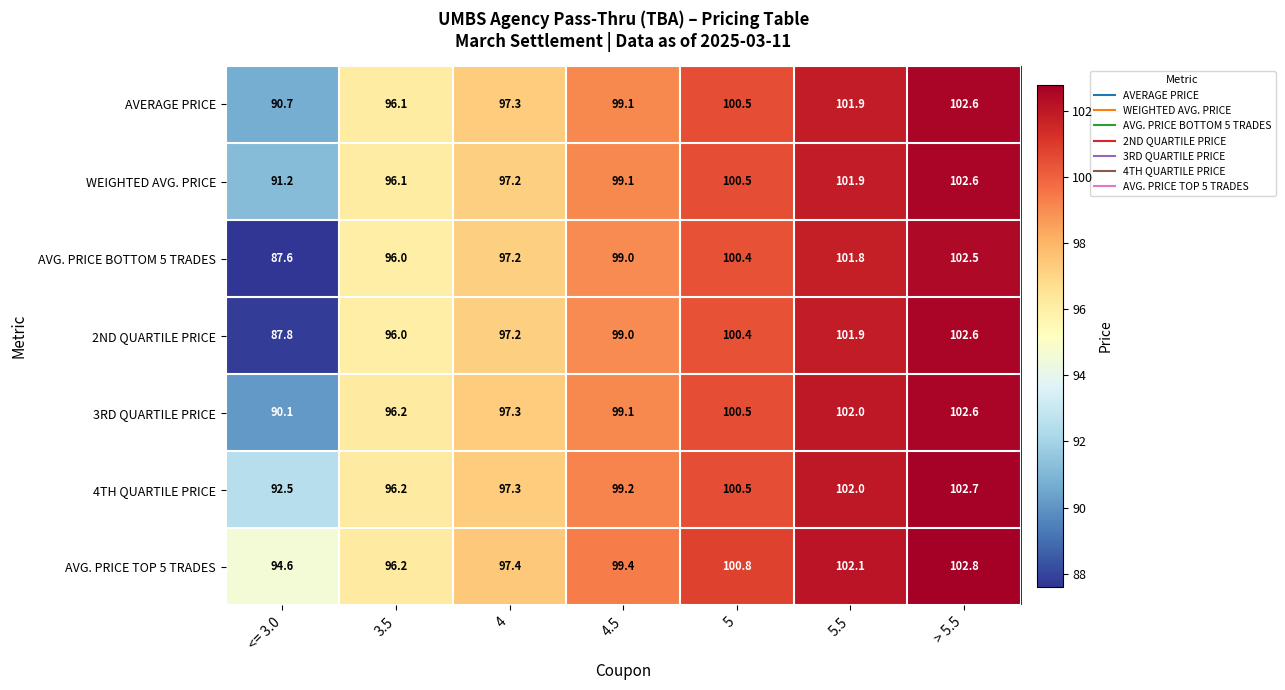

Count the number of categories in the chart.

7